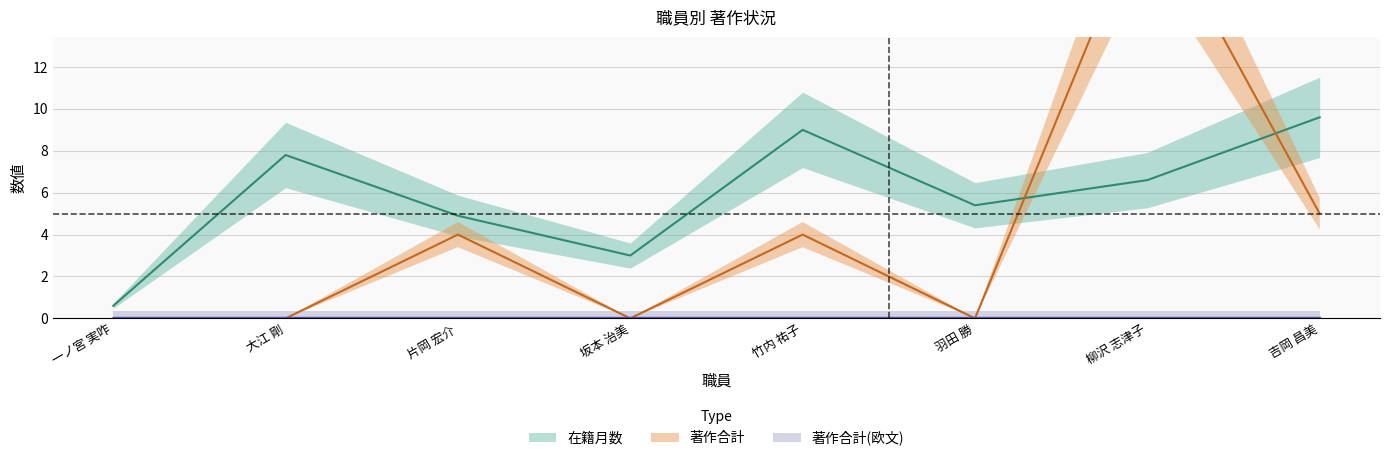

How many intersections are there between 著作合計 and 在籍月数?

2